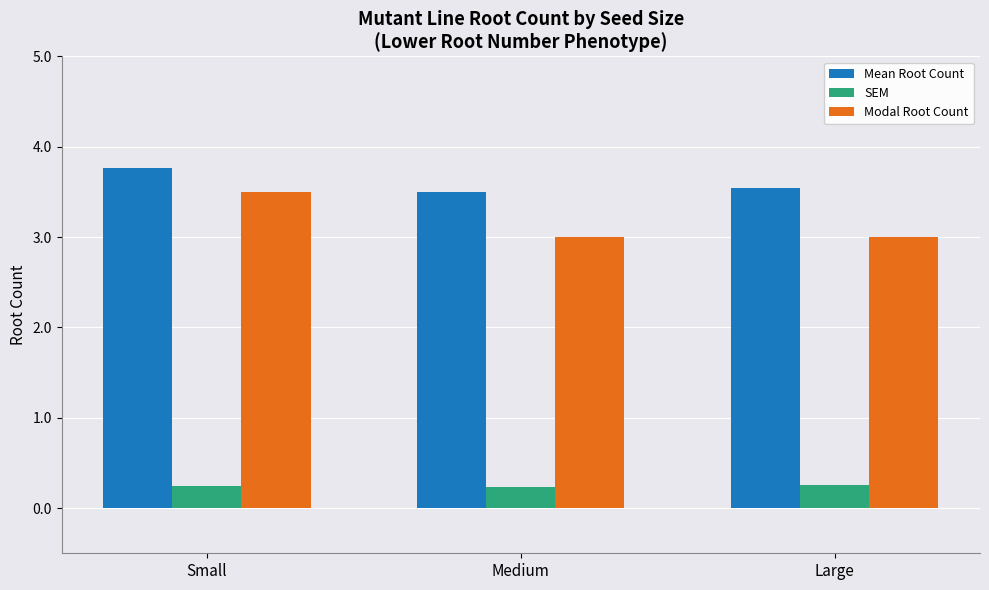

Which series changed the most between Small and Large?

Modal Root Count